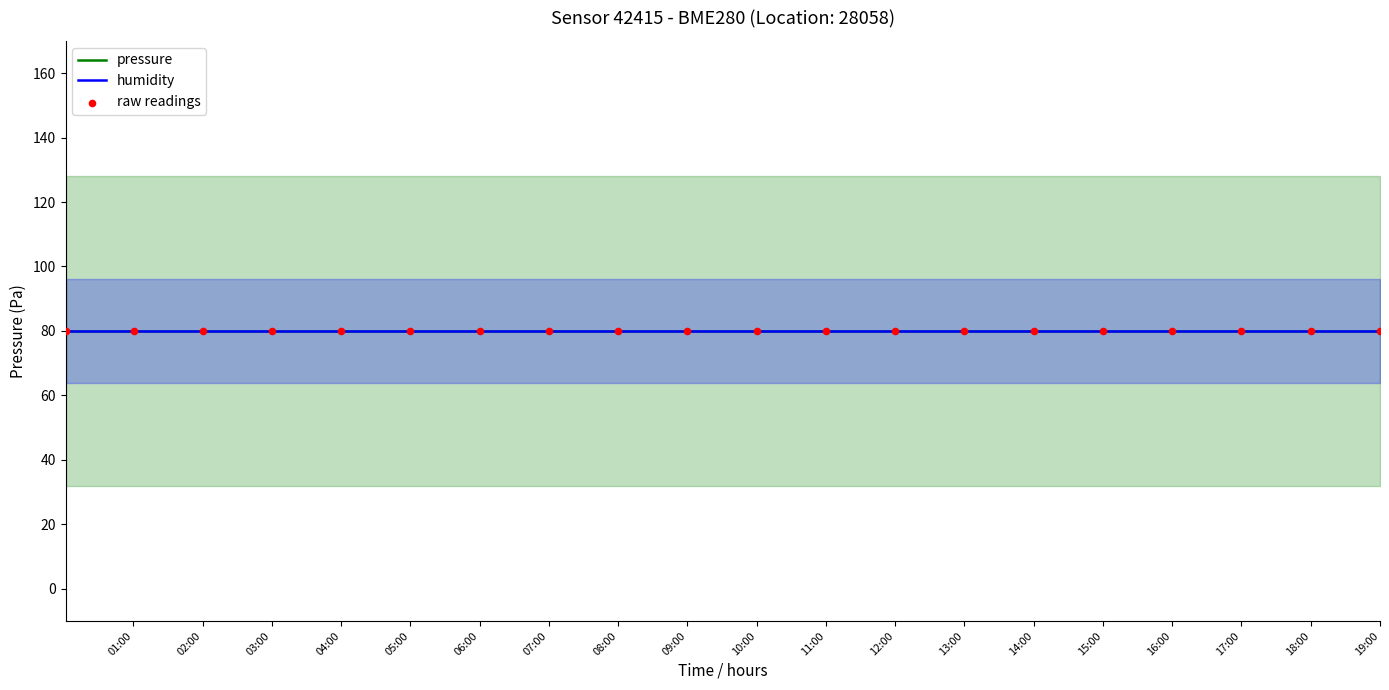

At which category is the sum across all series the highest?

00:01